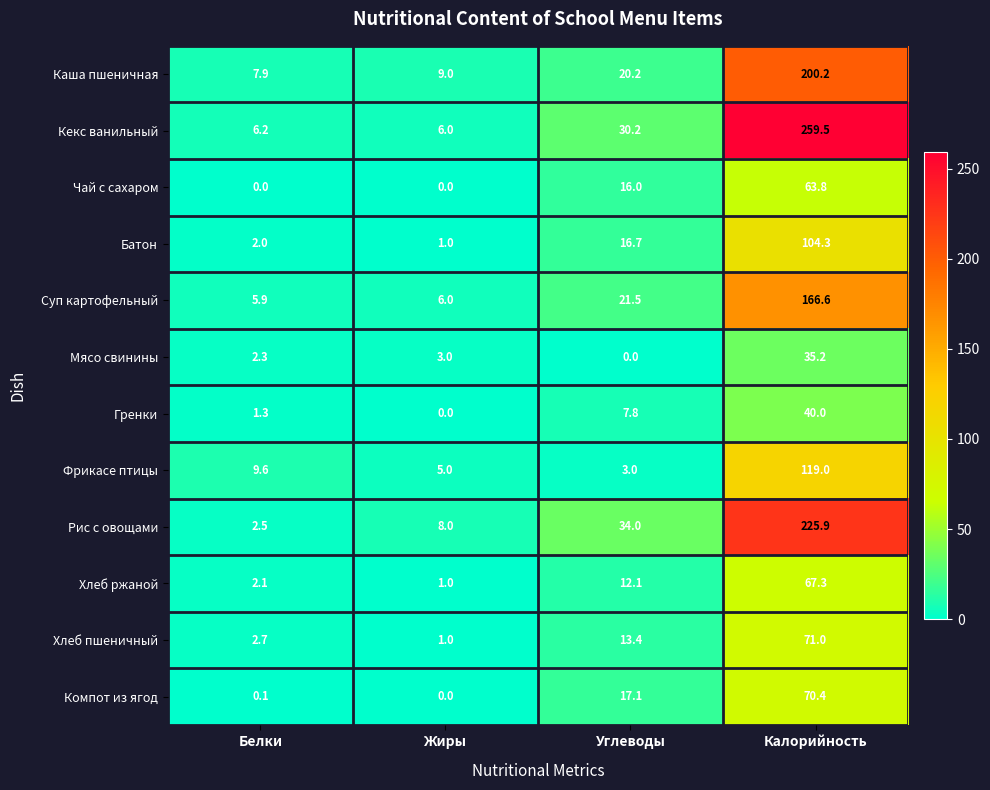

Which label corresponds to the largest value in the chart?

Калорийность